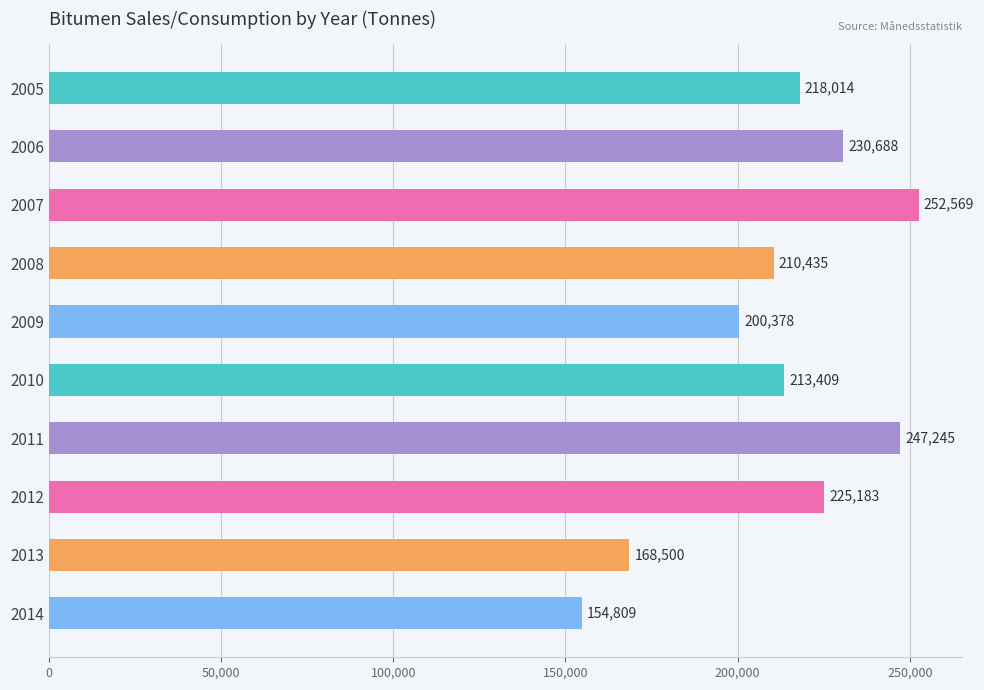

Reading top to bottom, extract all data points from this chart.

218014	230688	252569	210435	200378	213409	247245	225183	168500	154809